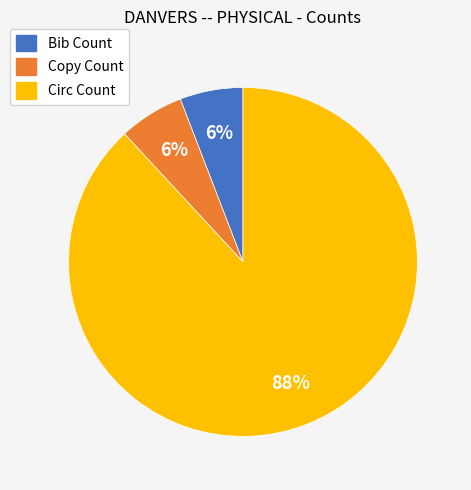

To the nearest percent, what portion does Copy Count represent?

6%